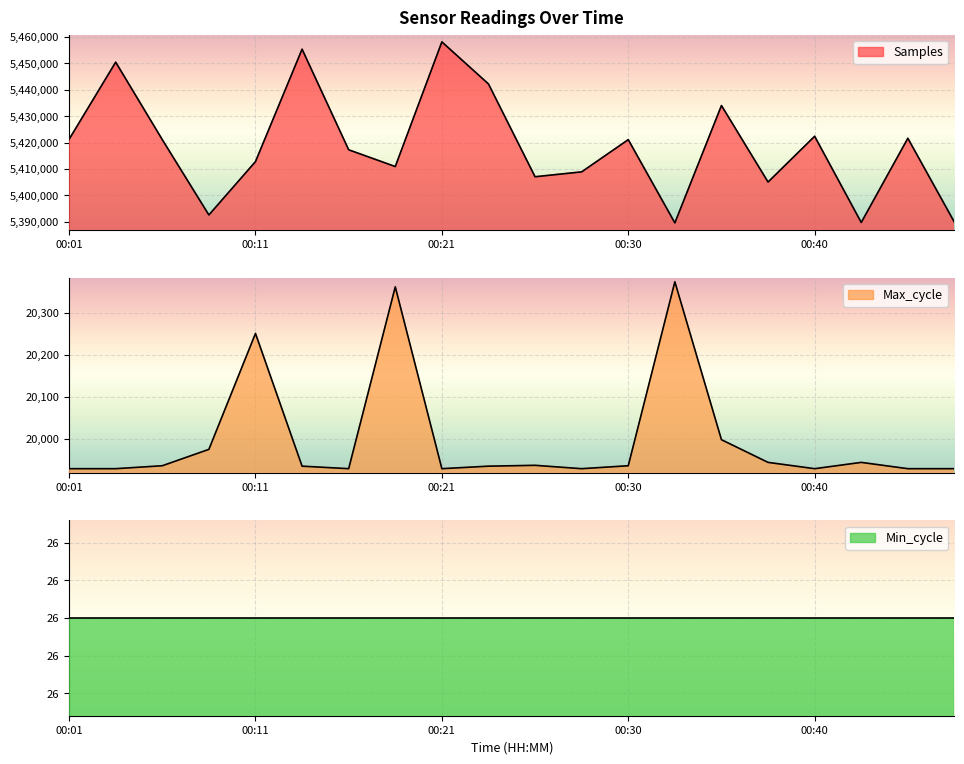

What is the difference between the second highest and minimum values in the Max_cycle series?

433